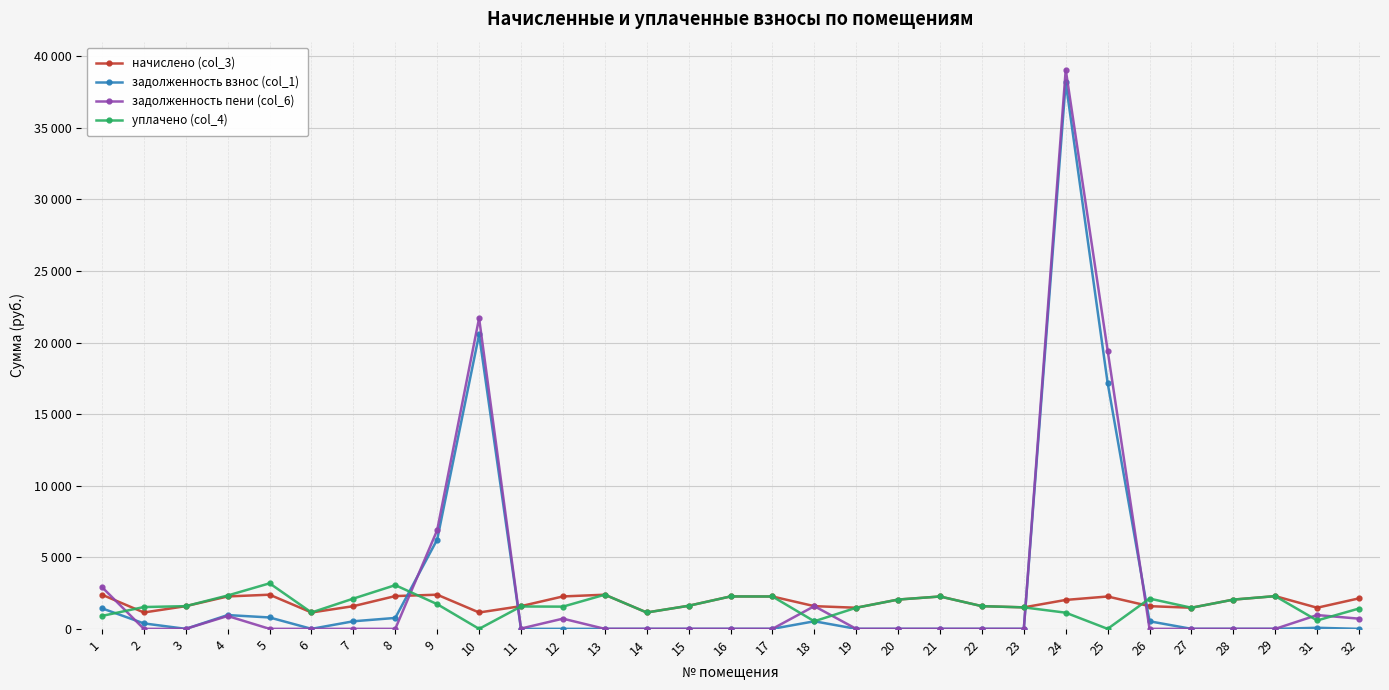

Reading left to right, extract all data points from this chart.

начислено (col_3): 2385.5	1143.0	1585.4	2263.8	2385.5	1143.0	1585.4	2289.6	2385.5	1143.0	1585.4	2263.8	2385.5	1143.0	1611.2	2263.8	2260.1	1585.4	1474.8	2046.3	2260.1	1585.4	1500.6	2020.5	2260.1	1585.4	1474.8	2042.6	2285.9	1474.8	2131.1
задолженность взнос (col_1): 1433.7	381.0	0.0	963.2	795.2	0.0	528.5	763.2	6236.6	20561.0	0.0	0.0	0.0	0.0	0.0	0.0	0.0	528.5	0.0	0.0	0.0	0.0	0.0	38169.5	17182.1	528.5	0.0	0.0	0.0	74.6	0.0
задолженность пени (col_6): 2915.9	0.0	0.0	897.5	0.0	0.0	0.0	0.0	6896.9	21704.0	22.1	712.5	0.0	0.0	0.0	0.0	0.0	1585.4	0.0	0.0	0.0	0.0	0.0	39060.9	19442.3	0.0	0.0	0.0	0.0	963.1	710.4
уплачено (col_4): 903.3	1524.0	1585.4	2329.5	3180.6	1143.0	2113.9	3052.8	1725.2	0.0	1563.3	1551.3	2385.5	1143.0	1611.2	2263.8	2260.1	528.5	1474.8	2046.3	2260.1	1585.4	1500.6	1129.0	0.0	2113.9	1474.8	2042.6	2285.9	586.2	1420.7